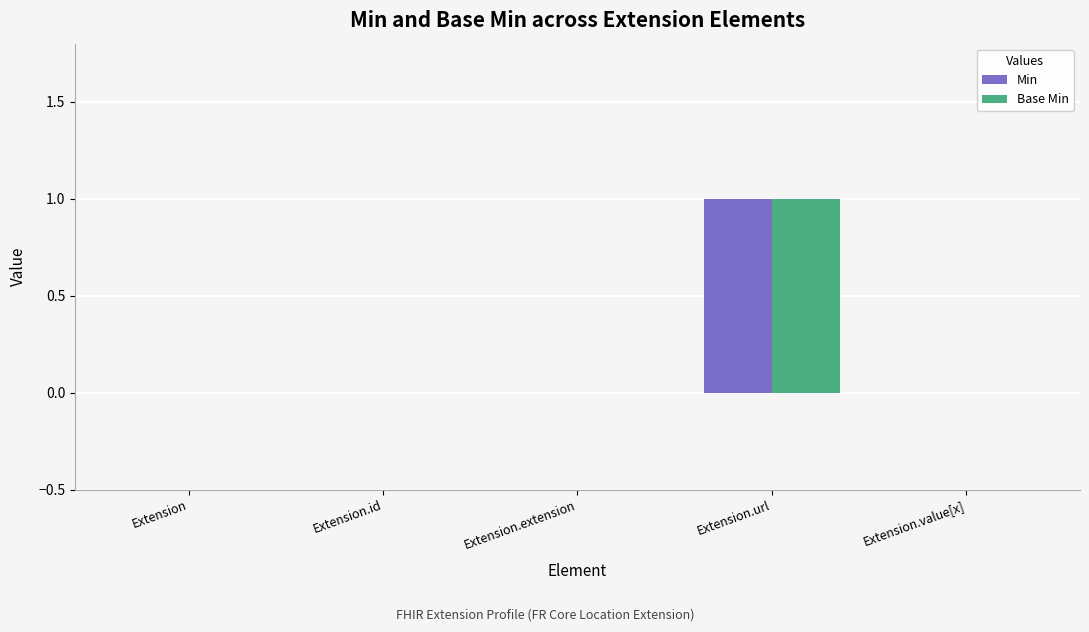

At which category is the sum across all series the highest?

Extension.url